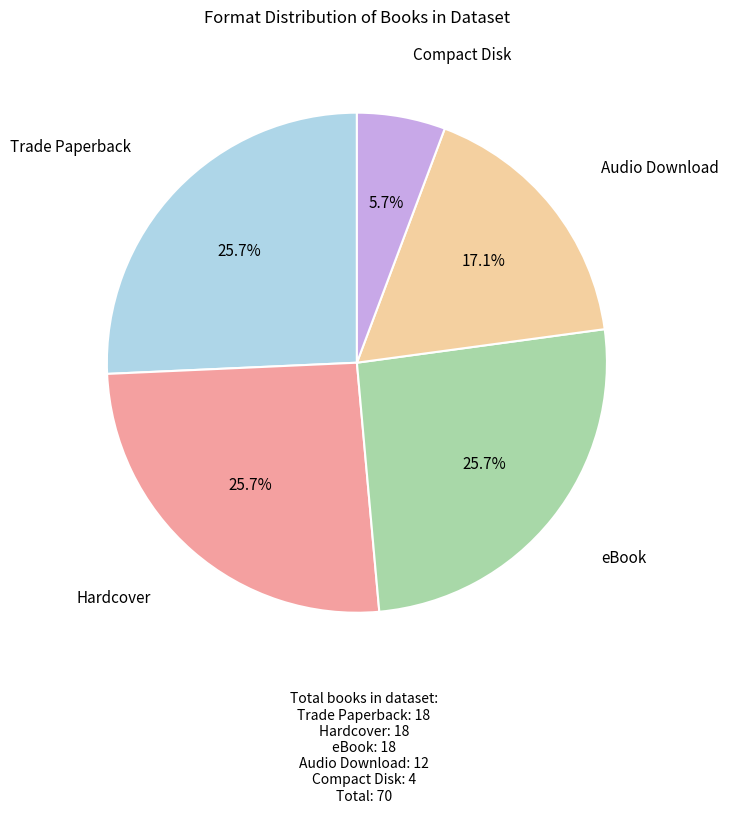

To the nearest percent, what is the difference between the largest and smallest slice percentages?

20%